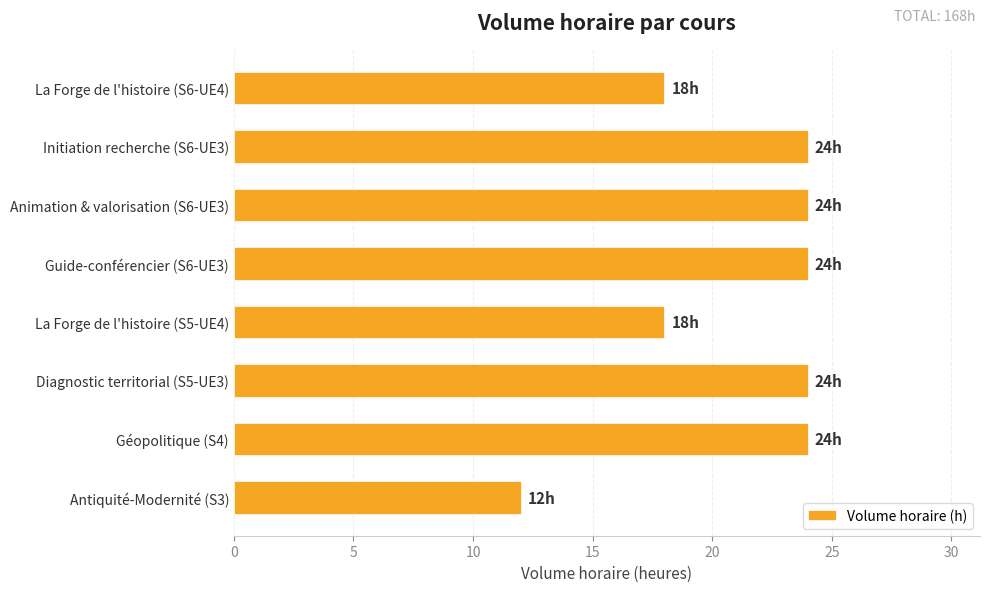

What is the difference between the maximum and minimum values?

12